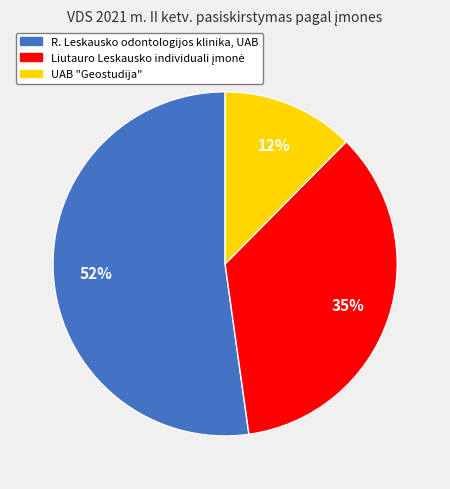

To the nearest percent, what portion does UAB "Geostudija" represent?

12%